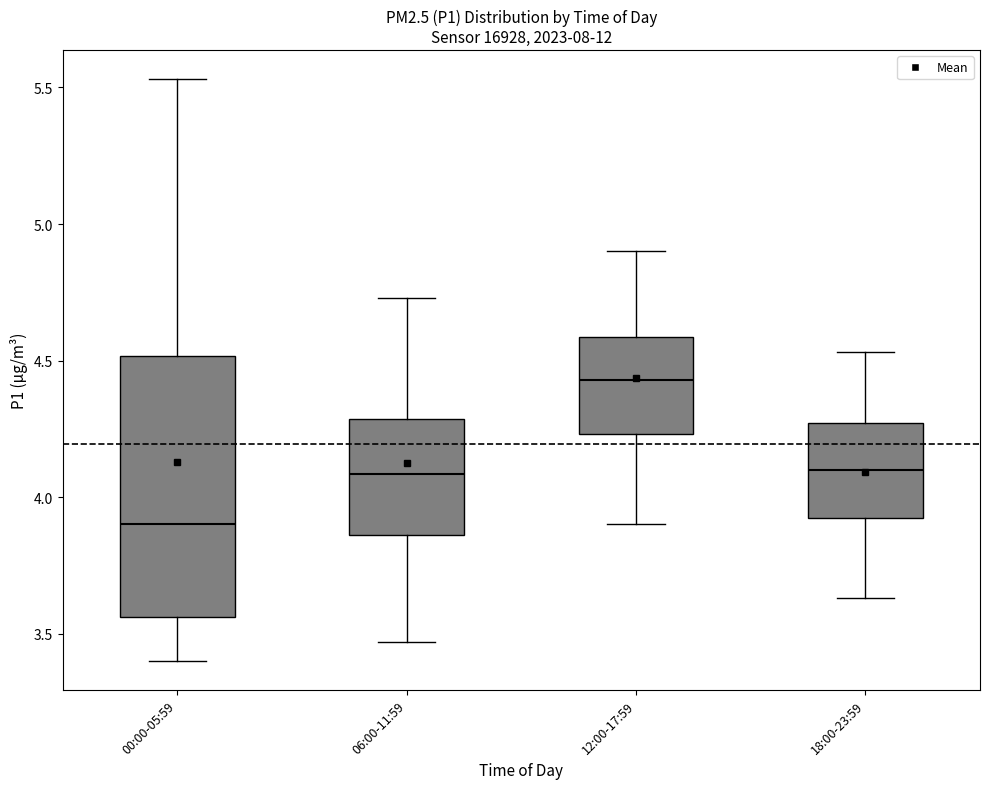

Which box's median line is the highest?

12:00-17:59